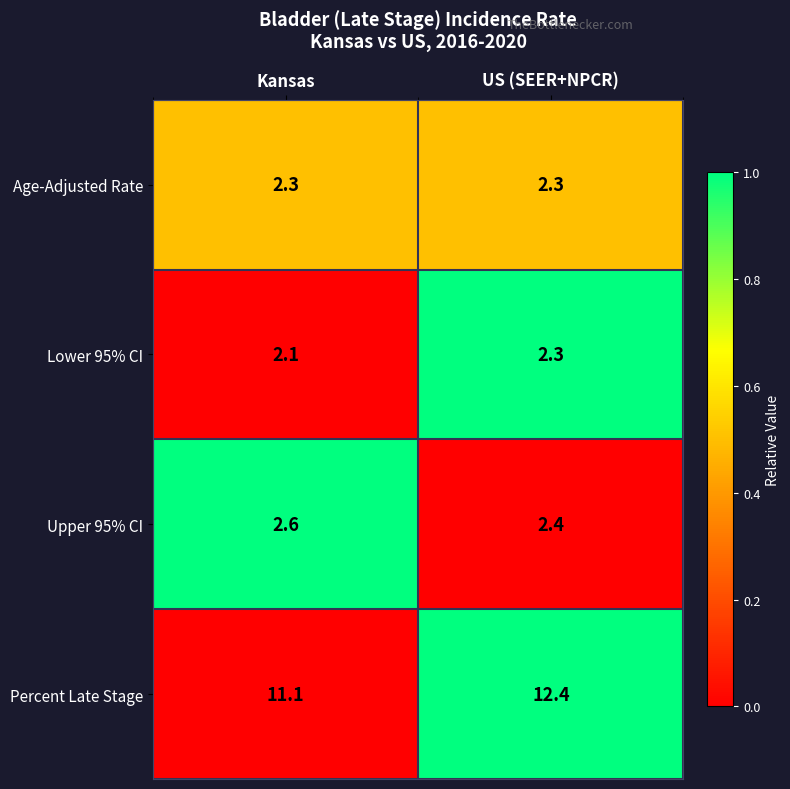

What is the spread (max minus min) of values at US (SEER+NPCR)?

10.1